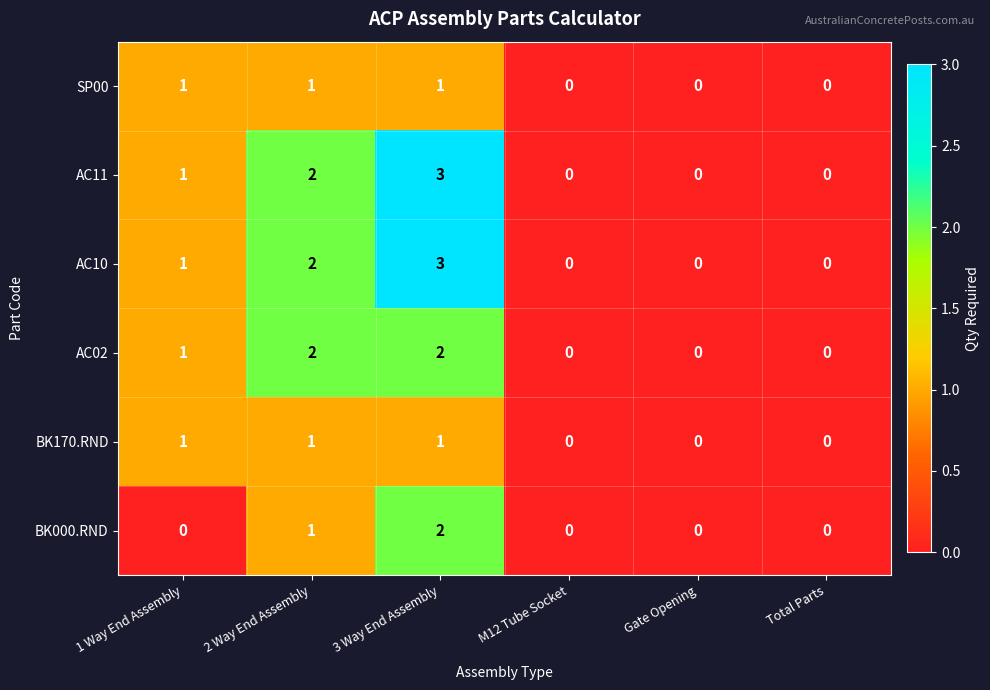

True or false: BK000.RND has a value of 0 at Total Parts.

True